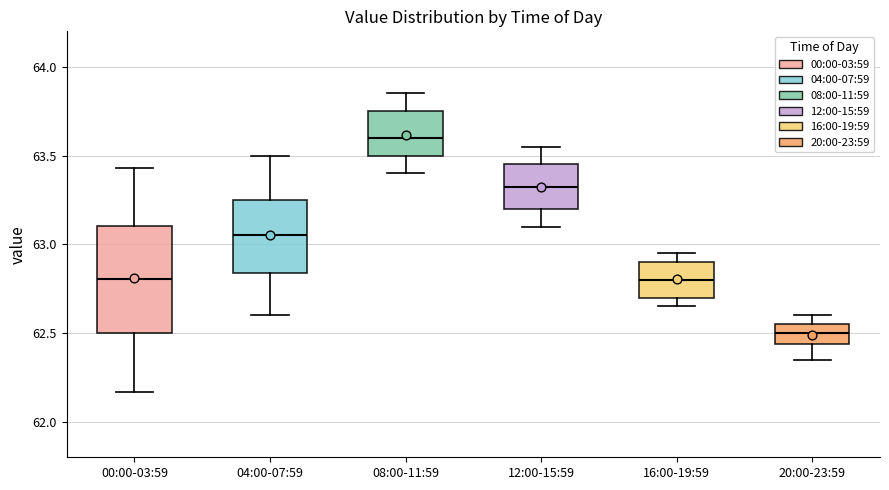

Reading left to right, read every box against the y-axis: the position of its median line, the range the box covers, and the ends of its whiskers. The values are not printed on the chart, so give them approximately, as read against the axis.

00:00-03:59: median 62.80, box 62.50 to 63.10, whiskers 62.15 to 63.45
04:00-07:59: median 63.05, box 62.85 to 63.25, whiskers 62.60 to 63.50
08:00-11:59: median 63.60, box 63.50 to 63.75, whiskers 63.40 to 63.85
12:00-15:59: median 63.35, box 63.20 to 63.45, whiskers 63.10 to 63.55
16:00-19:59: median 62.80, box 62.70 to 62.90, whiskers 62.65 to 62.95
20:00-23:59: median 62.50, box 62.45 to 62.55, whiskers 62.35 to 62.60